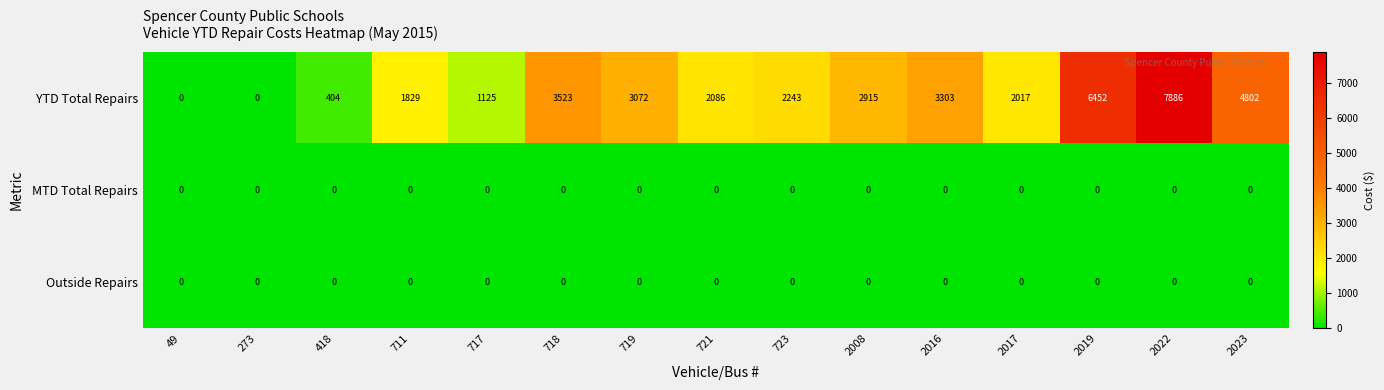

Which series changed the most between 718 and 2019?

YTD Total Repairs